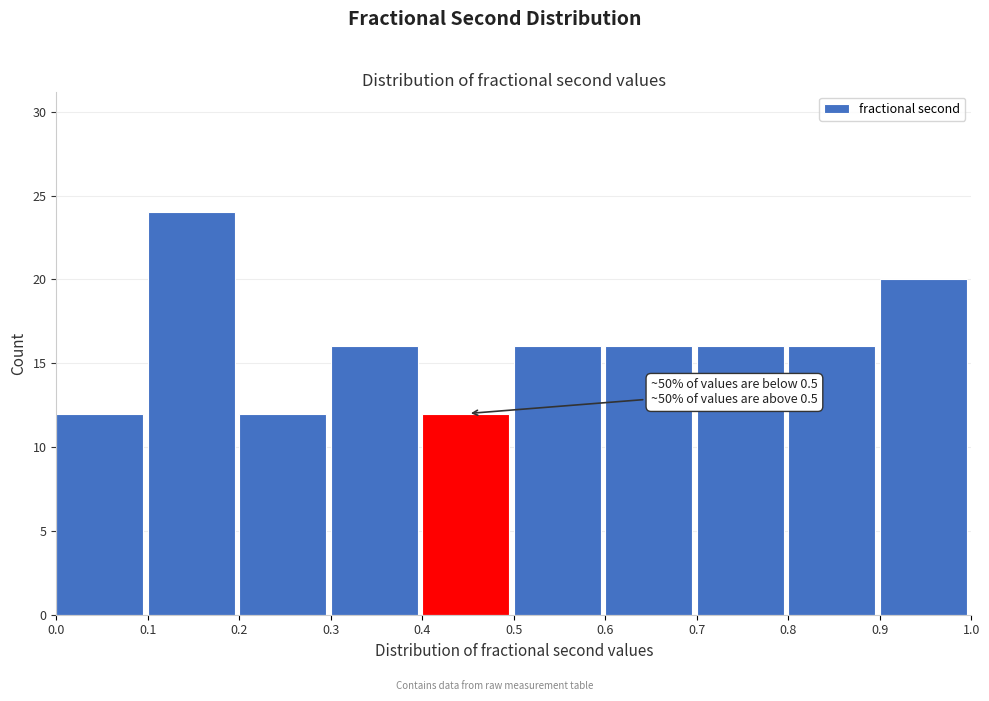

Over which range of the x-axis is the bar tallest?

0.1 to 0.2